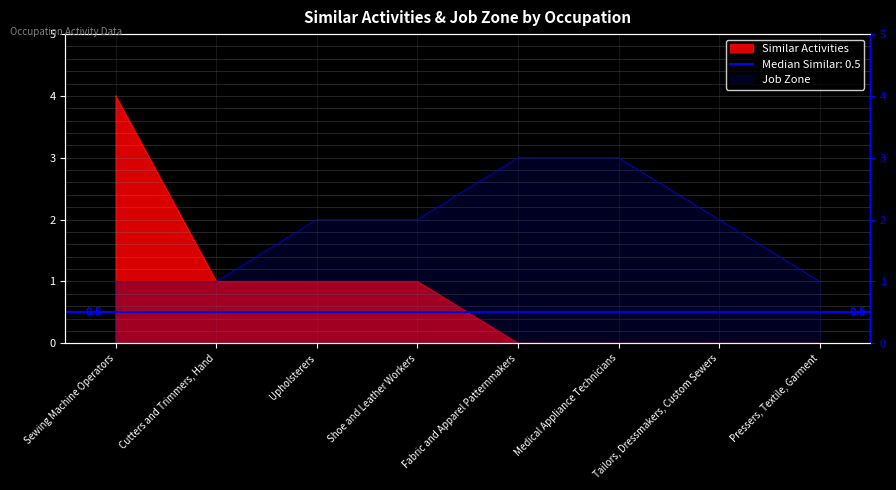

Is it true that Similar Activities equals 0 at Cutters and Trimmers, Hand?

False